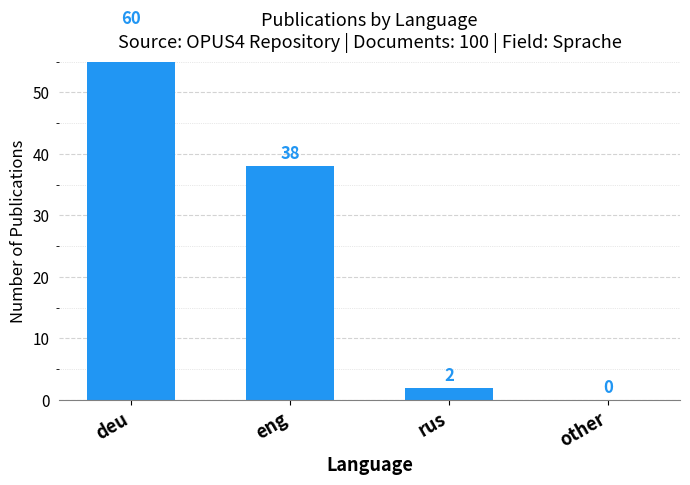

What is the difference between the values at deu and other?

60